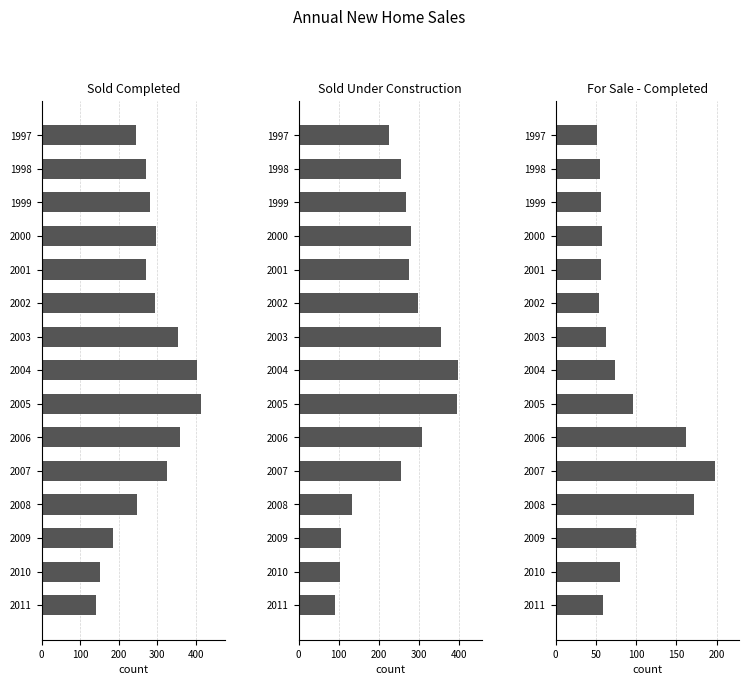

Is it true that SOLD DURING PERIOD UNDER equals 86 at 2000?

False